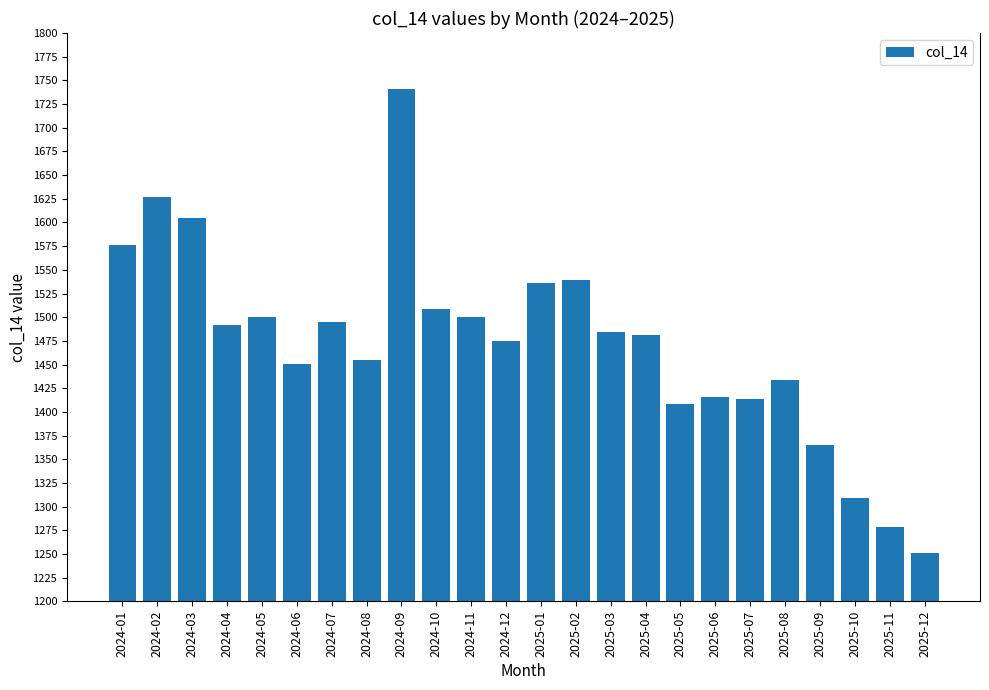

What position from the right is 2024-12?

13